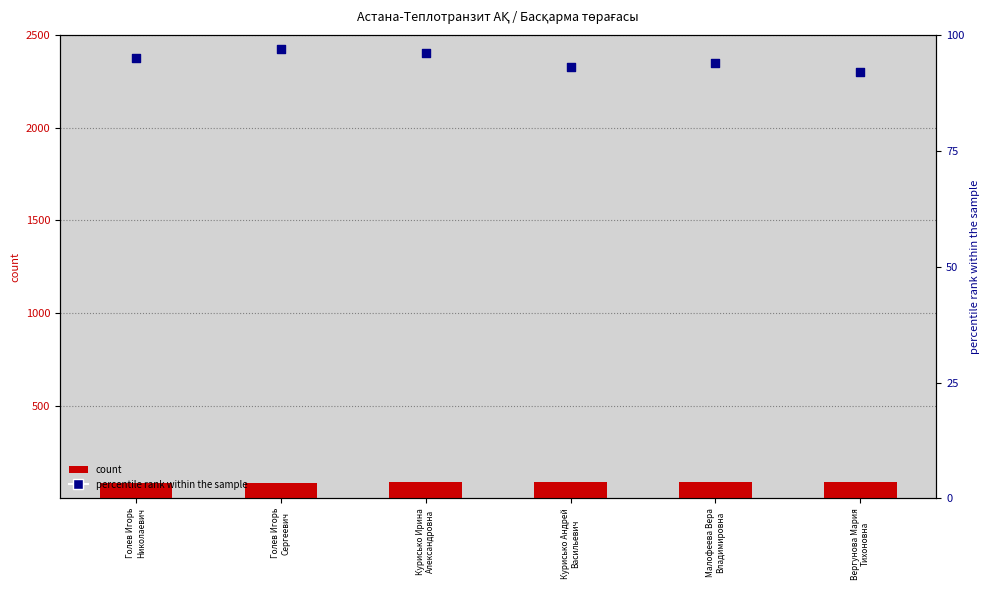

At which category is the sum across all series the highest?

Голев Игорь
Сергеевич